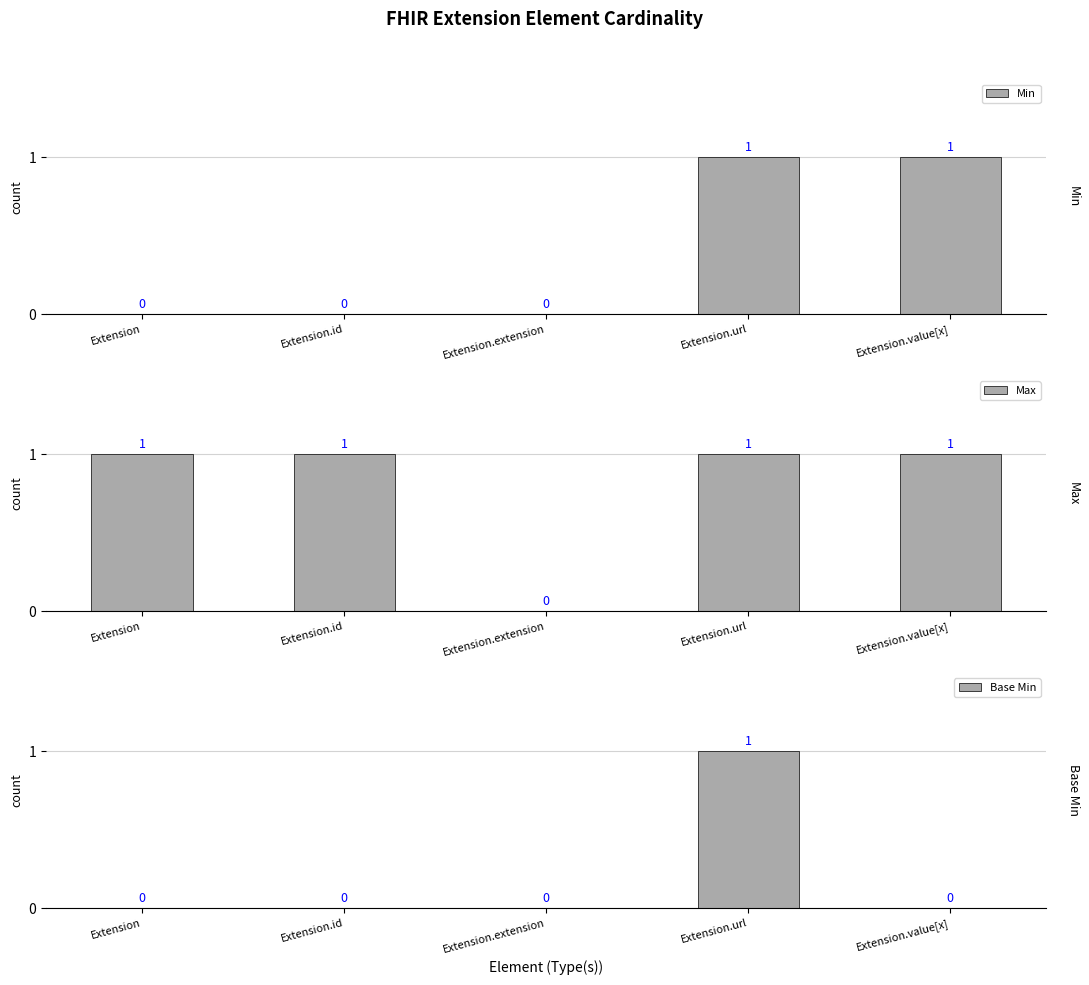

How many bars are there in each group?

3